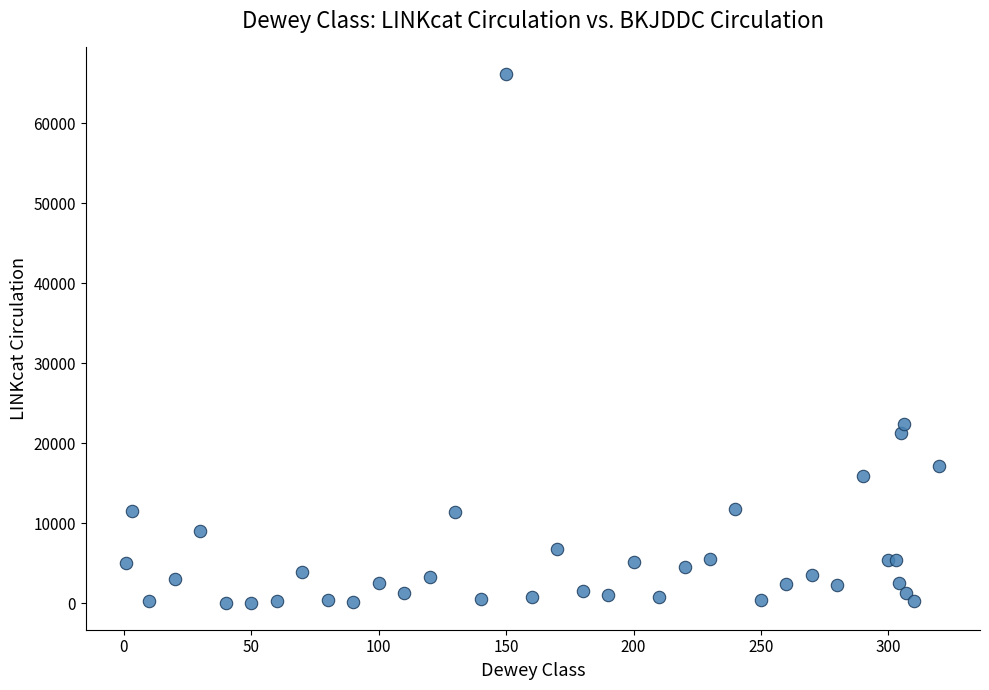

What Y value in the scatter plot is closest to 33092?

22397